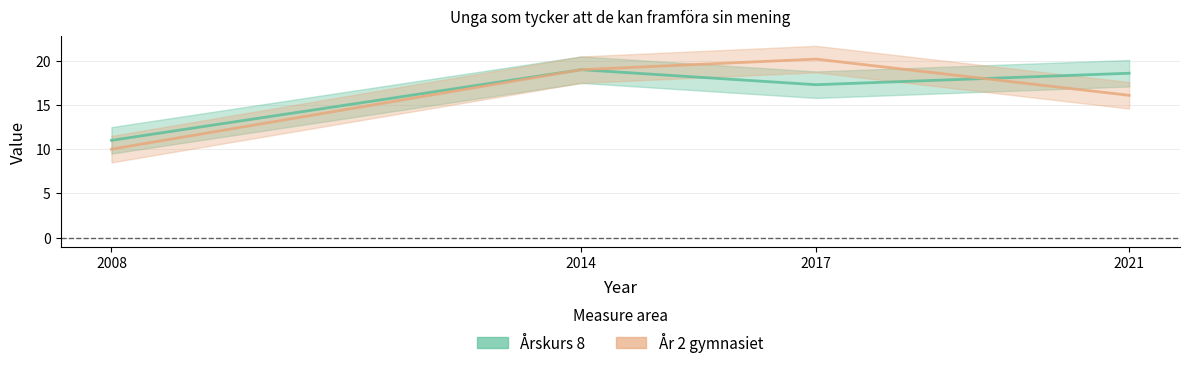

True or false: År 2 gymnasiet has more than 2 points higher than both neighbors.

False